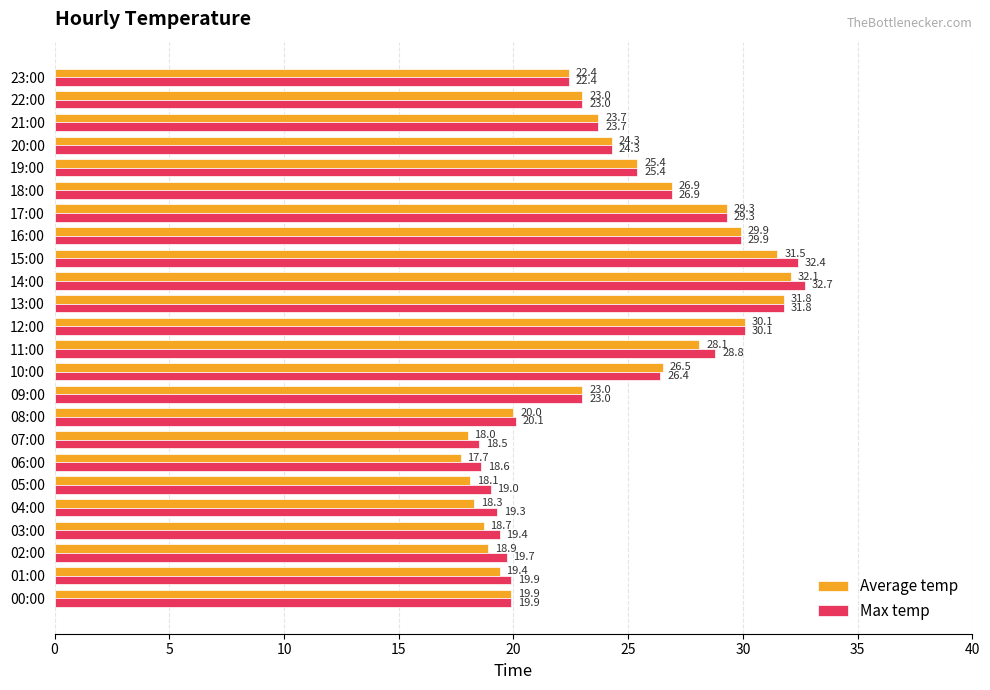

Which series has the largest total across all categories?

Max temp